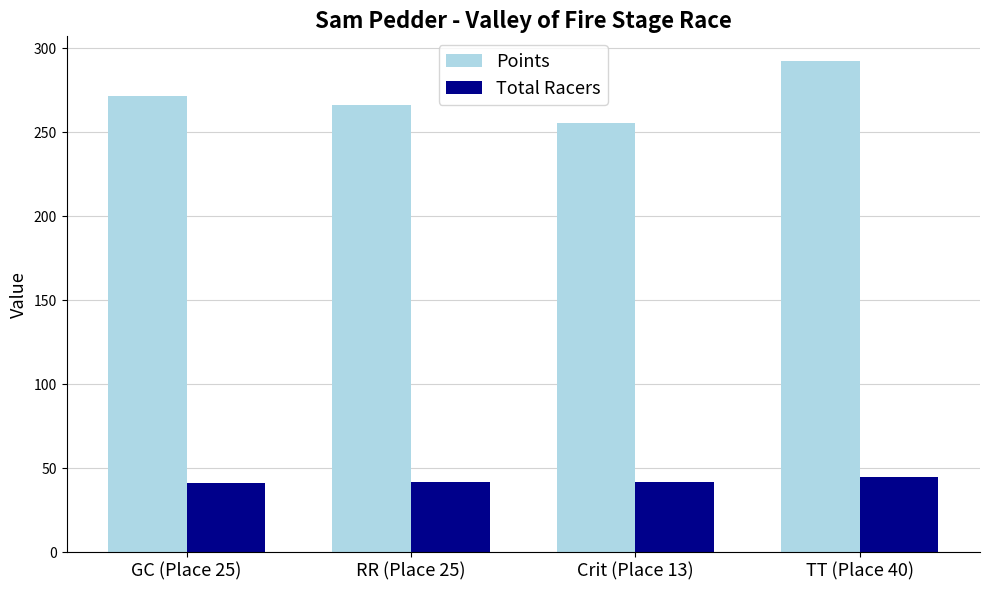

What is the smallest value displayed?

41.0